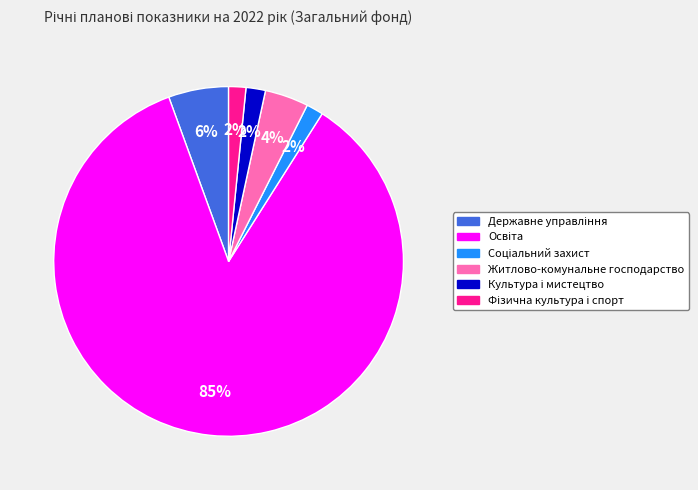

How many segments does this pie chart have?

6